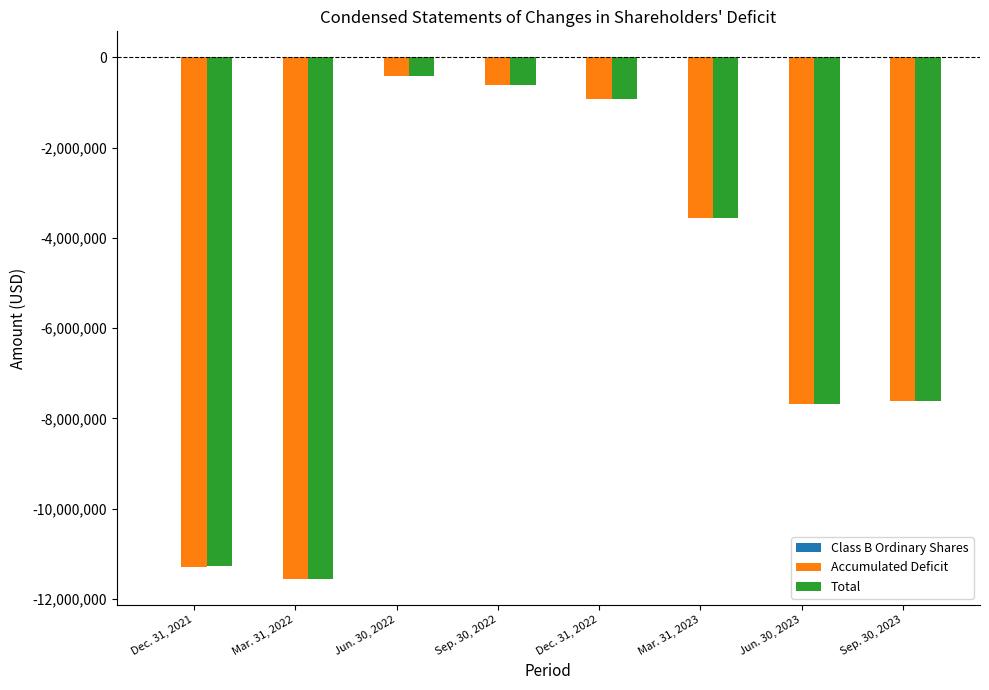

Is the value of Accumulated Deficit at Mar. 31, 2022 greater than the value of Total at Dec. 31, 2021?

No